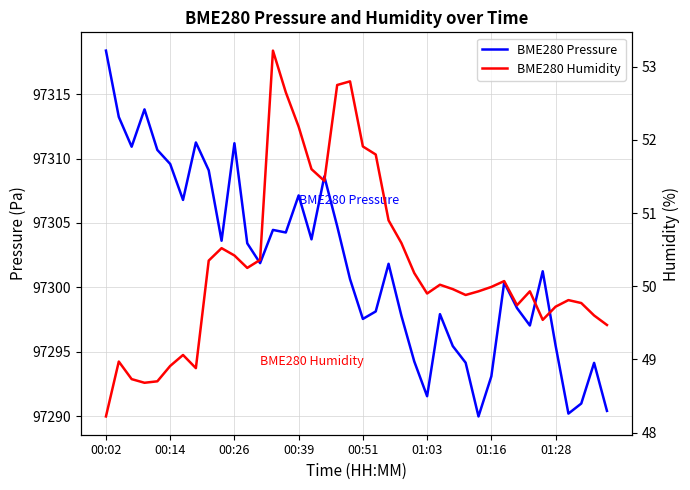

True or false: BME280 Pressure and BME280 Humidity cross at least once.

False